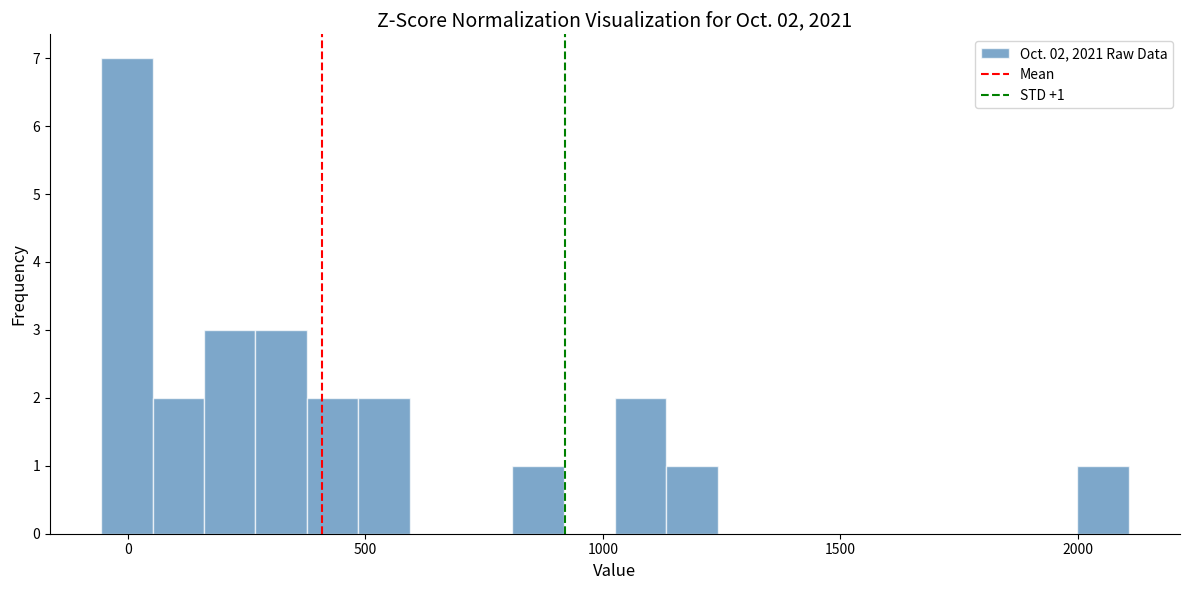

Around what value on the x-axis is the tallest bar? Give the approximate position of its centre, as read against the axis.

0